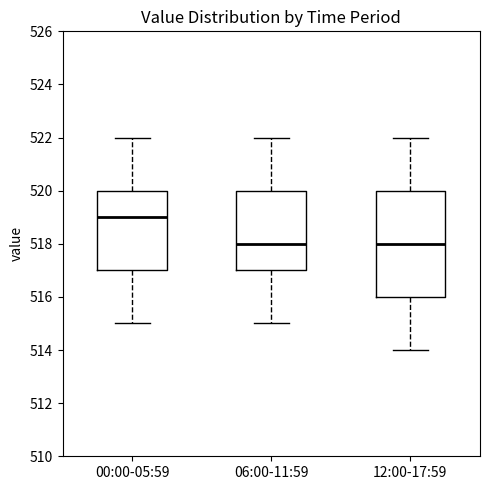

Where is the upper edge of the box for 00:00-05:59 on the y-axis? The values are not printed on the chart, so give them approximately, as read against the axis.

520